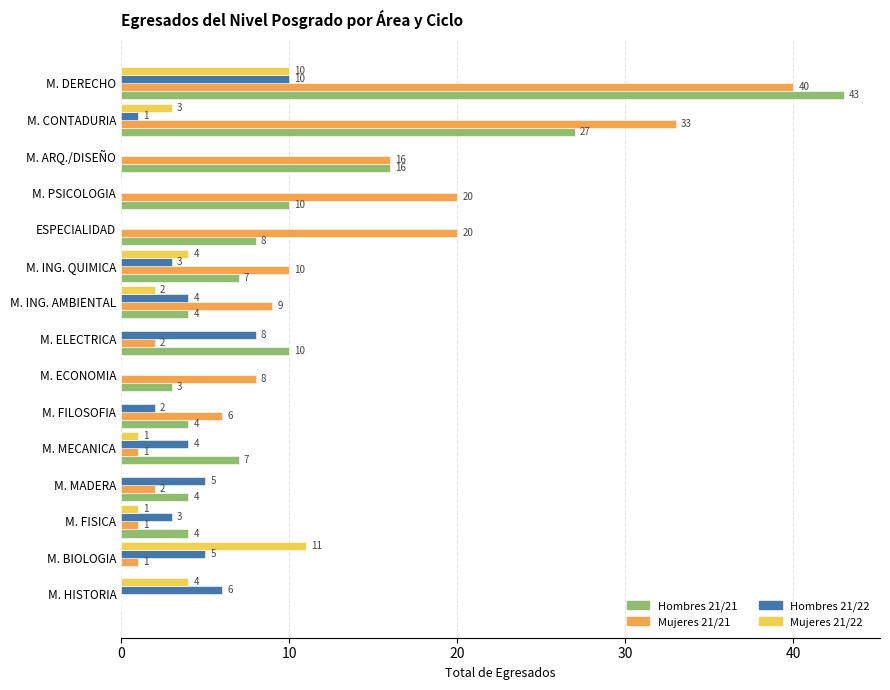

Which series changed the most between M. ELECTRICA and M. CONTADURIA?

Mujeres 21/21